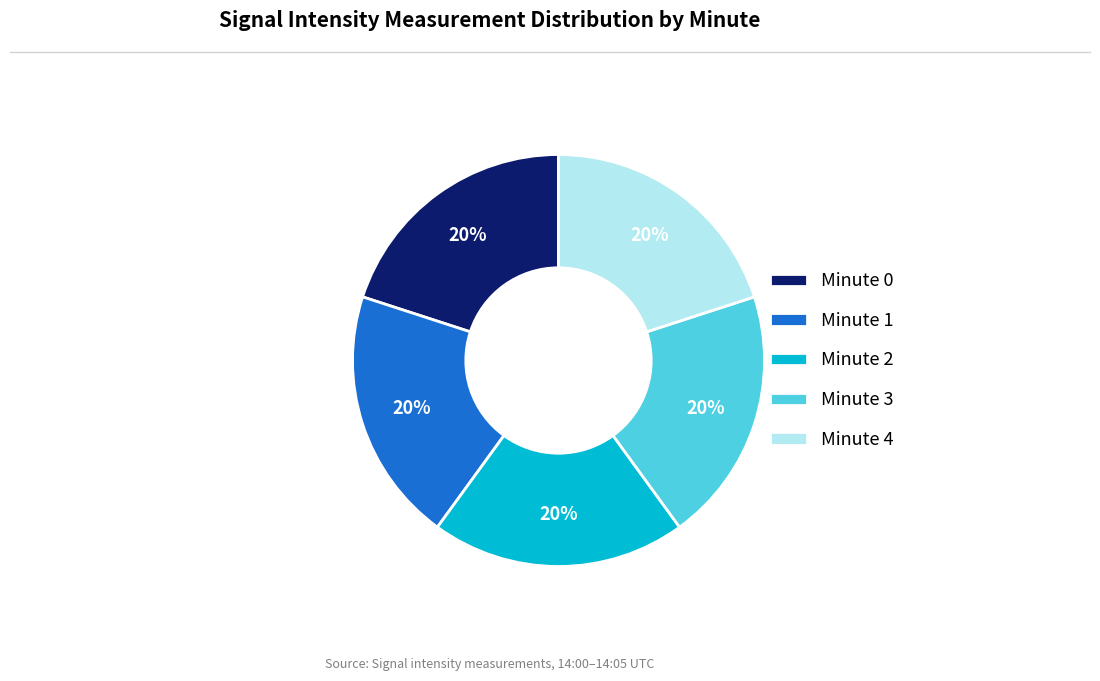

The Minute 4 slice represents 46% of the pie. True or false?

False